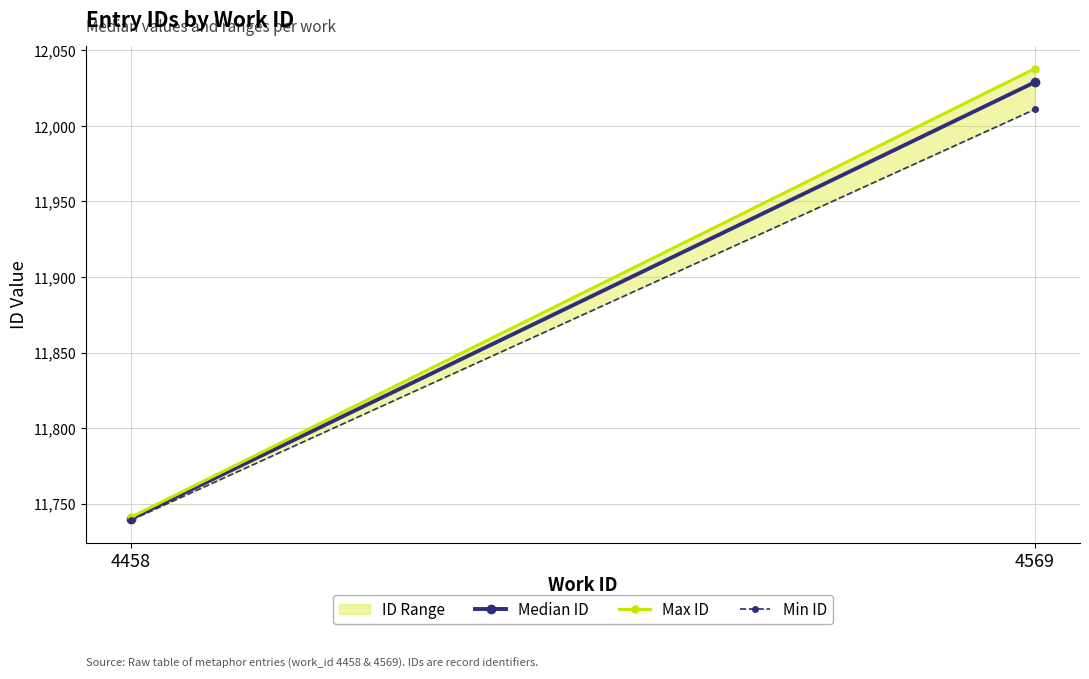

What is the sum of the Median ID values at 4569 and 4458?

23769